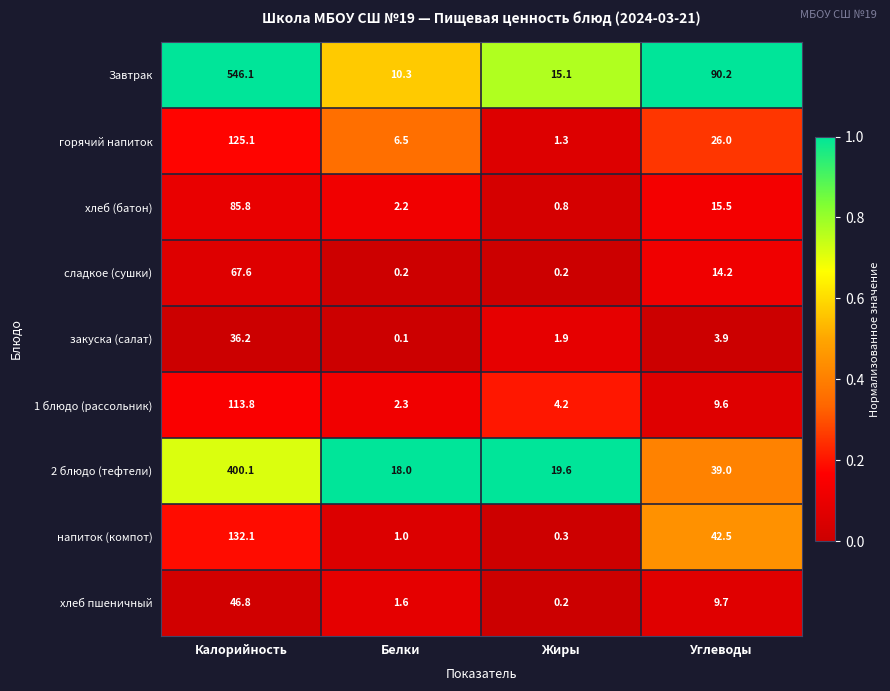

What is the spread (max minus min) of values at Калорийность?

509.9